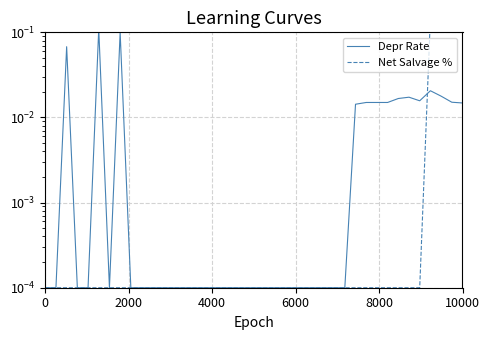

How many data points does each series have?

40